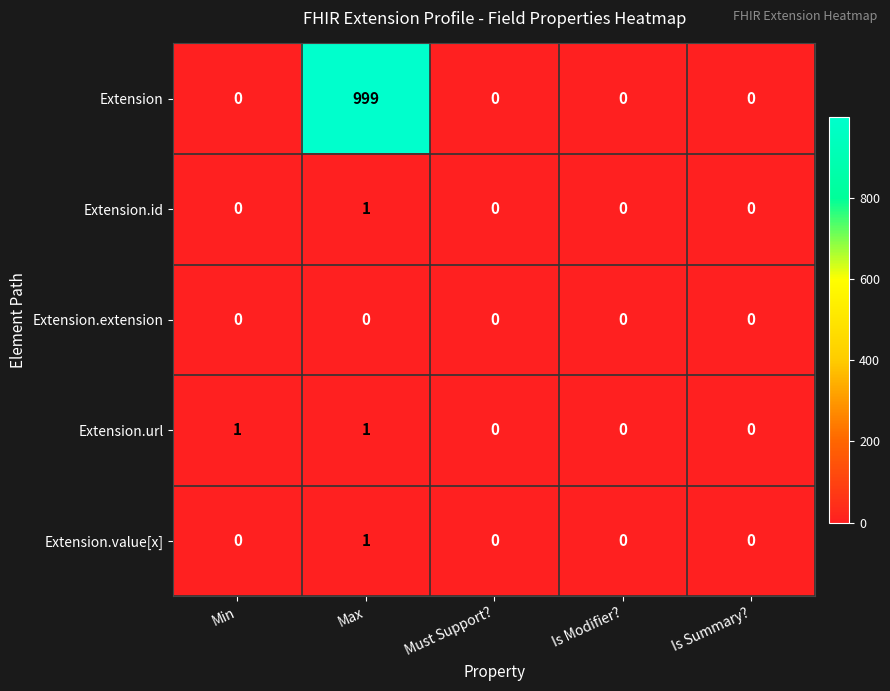

How many data points in Extension are above 0?

1